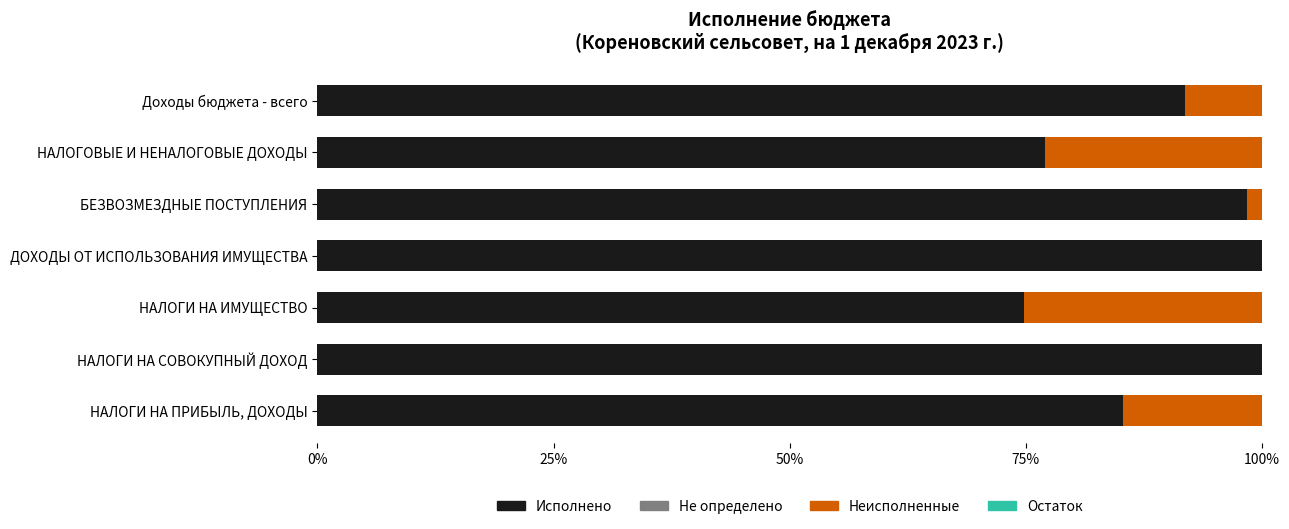

What is the sum of all Исполнено values?

627.5